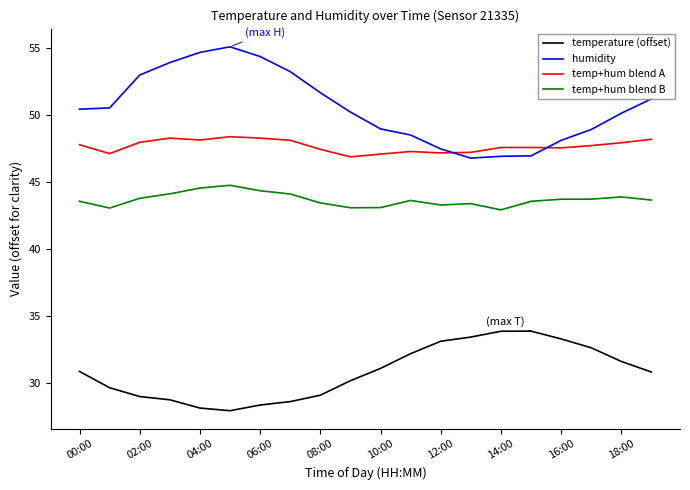

In temperature (offset), how many points are lower than both neighbors (excluding endpoints)?

1